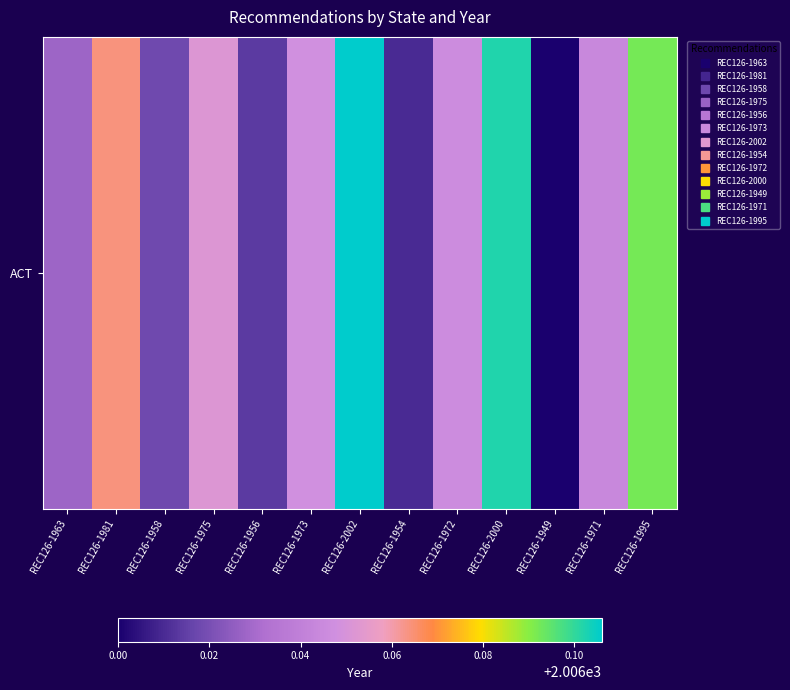

What is the minimum value shown in the chart?

2006.0